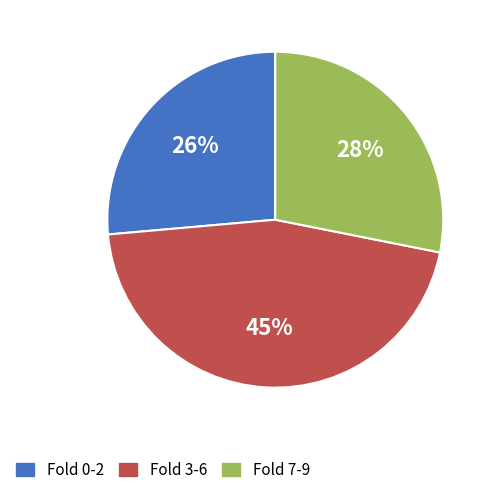

Count the number of slices in the pie.

3